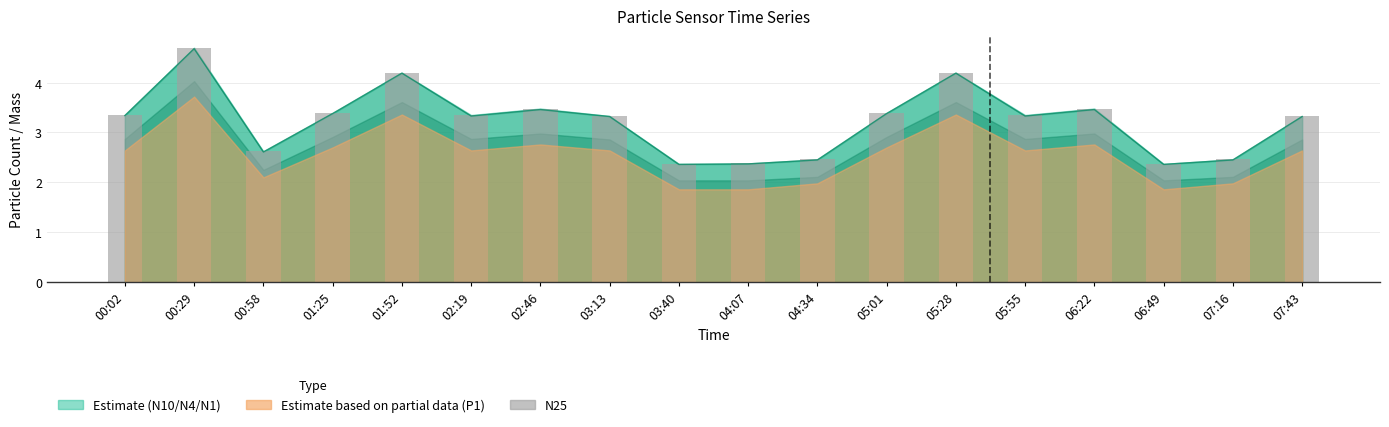

Where is the data nearest to the value 3?

03:13